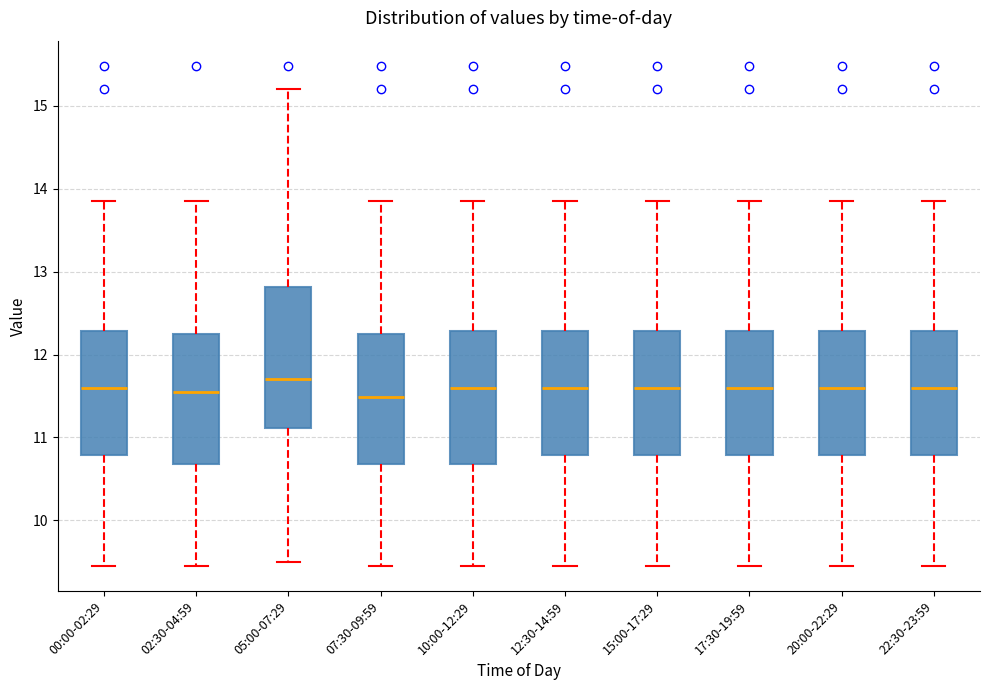

Reading left to right, transcribe this box plot: for each box, give where its median line is, the range the box spans, and where its two whiskers end, as read against the y-axis. The values are not printed on the chart, so give them approximately, as read against the axis.

00:00-02:29: median 11.6, box 10.8 to 12.3, whiskers 9.5 to 13.9
02:30-04:59: median 11.6, box 10.7 to 12.3, whiskers 9.5 to 13.9
05:00-07:29: median 11.7, box 11.1 to 12.8, whiskers 9.5 to 15.2
07:30-09:59: median 11.5, box 10.7 to 12.3, whiskers 9.5 to 13.9
10:00-12:29: median 11.6, box 10.7 to 12.3, whiskers 9.5 to 13.9
12:30-14:59: median 11.6, box 10.8 to 12.3, whiskers 9.5 to 13.9
15:00-17:29: median 11.6, box 10.8 to 12.3, whiskers 9.5 to 13.9
17:30-19:59: median 11.6, box 10.8 to 12.3, whiskers 9.5 to 13.9
20:00-22:29: median 11.6, box 10.8 to 12.3, whiskers 9.5 to 13.9
22:30-23:59: median 11.6, box 10.8 to 12.3, whiskers 9.5 to 13.9